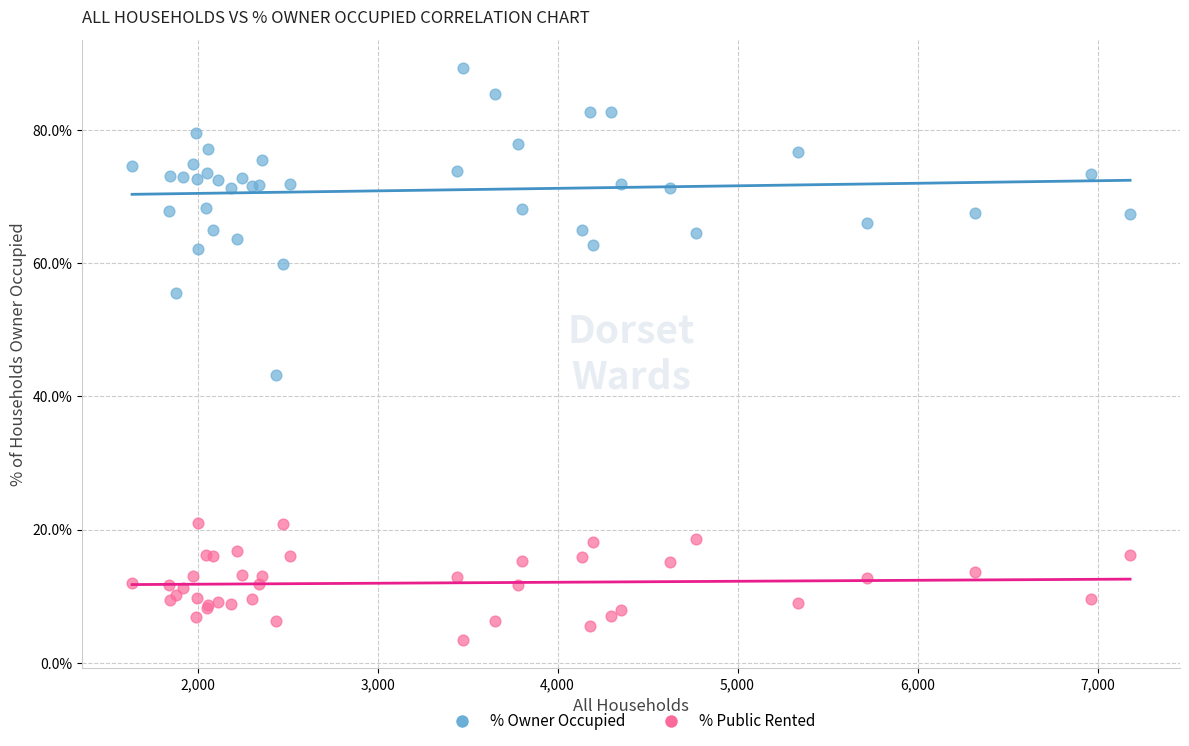

Which series has the widest spread of Y values?

% Owner Occupied